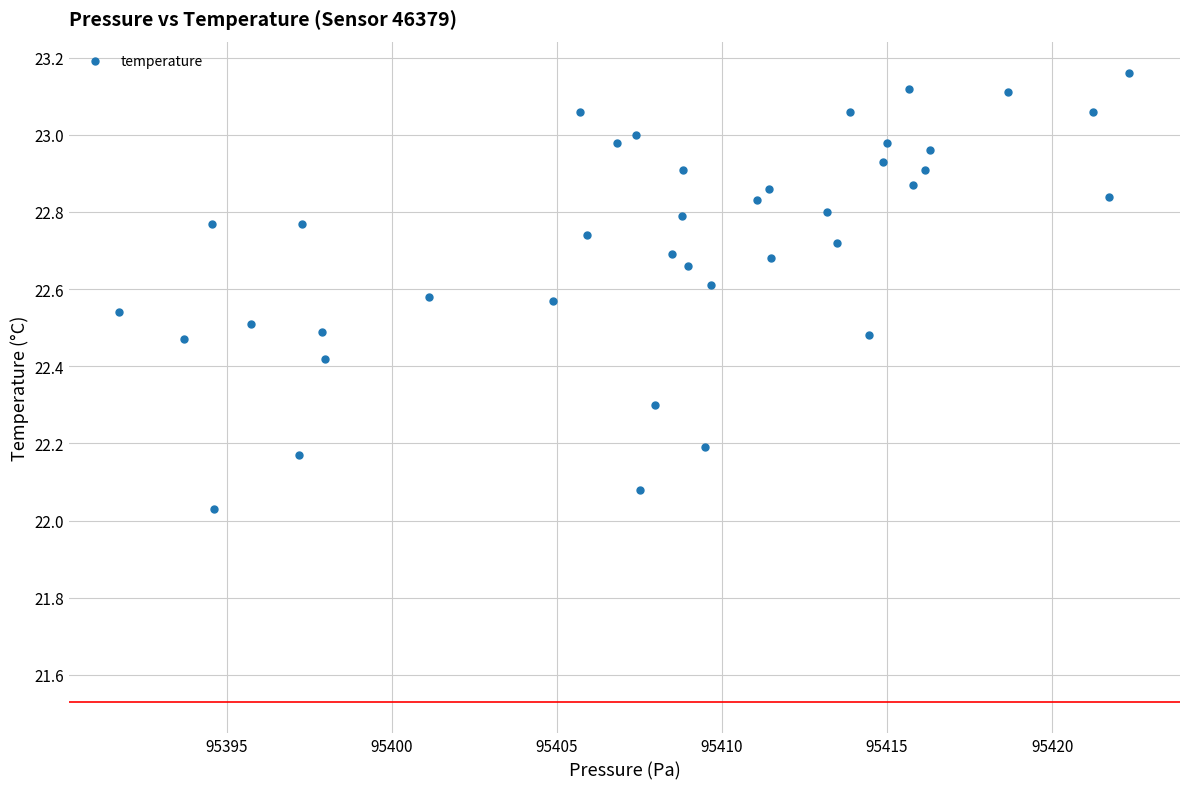

What is the range of Y values (max minus min)?

1.1